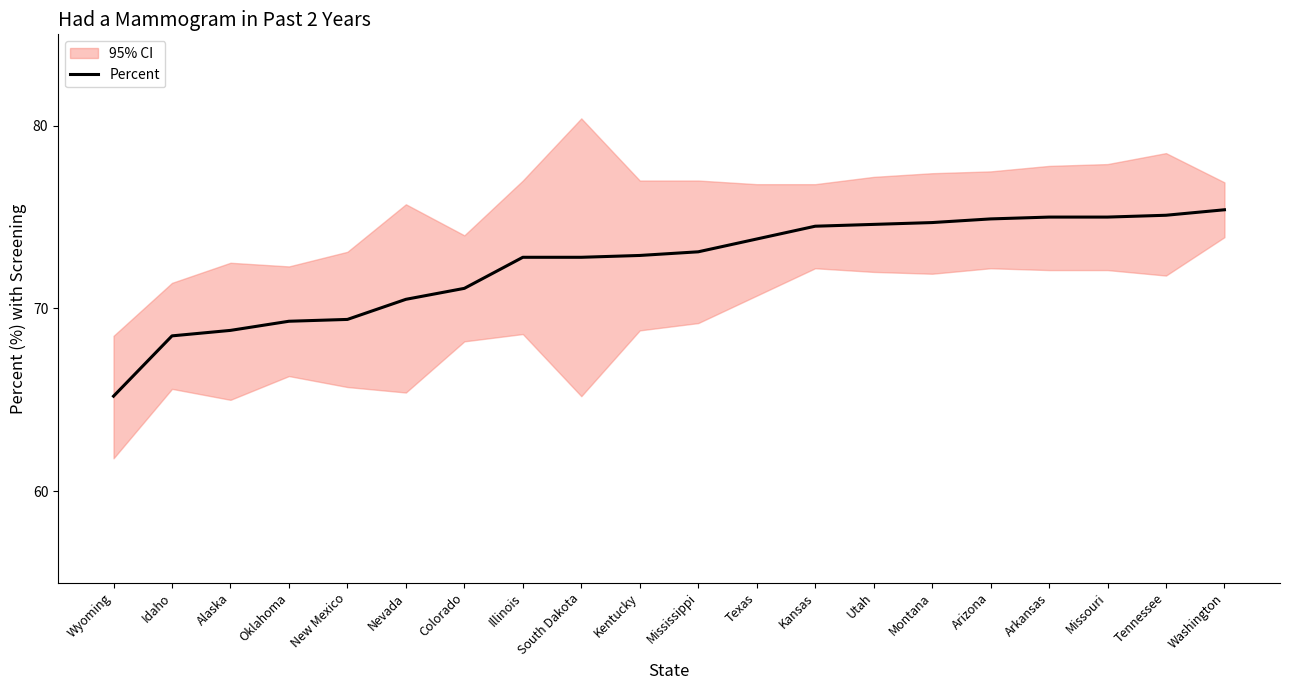

Does the chart have visible grid lines?

No